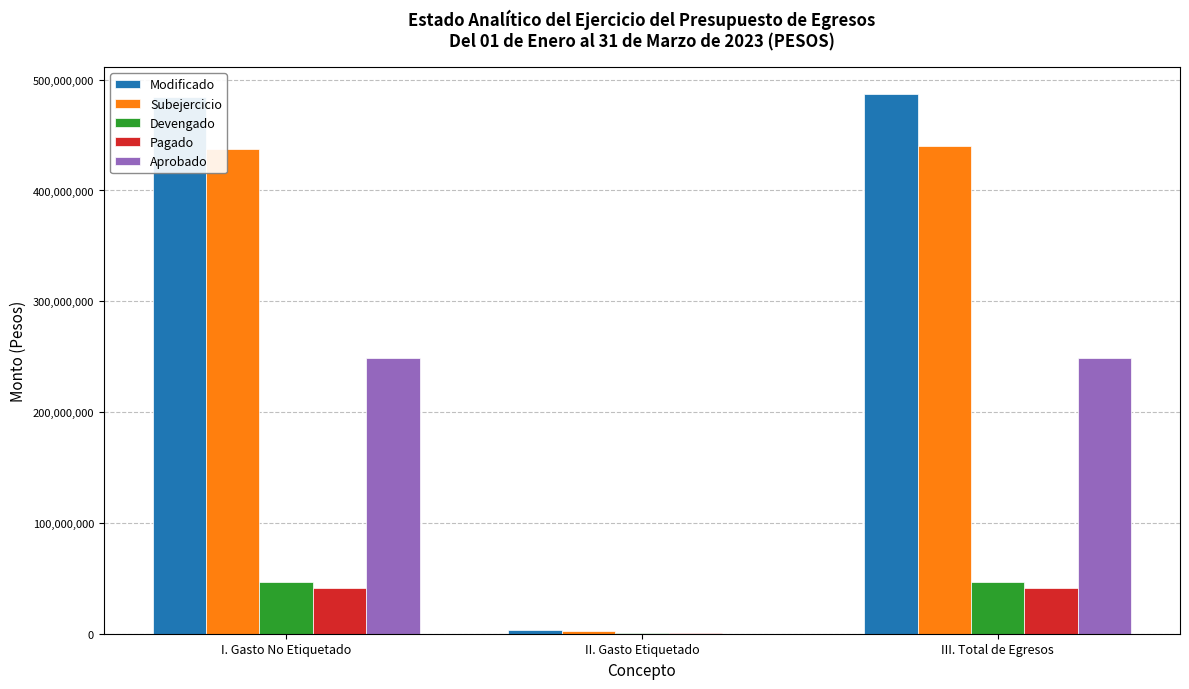

What is the approximate value of Pagado at III. Total de Egresos?

41348576.5